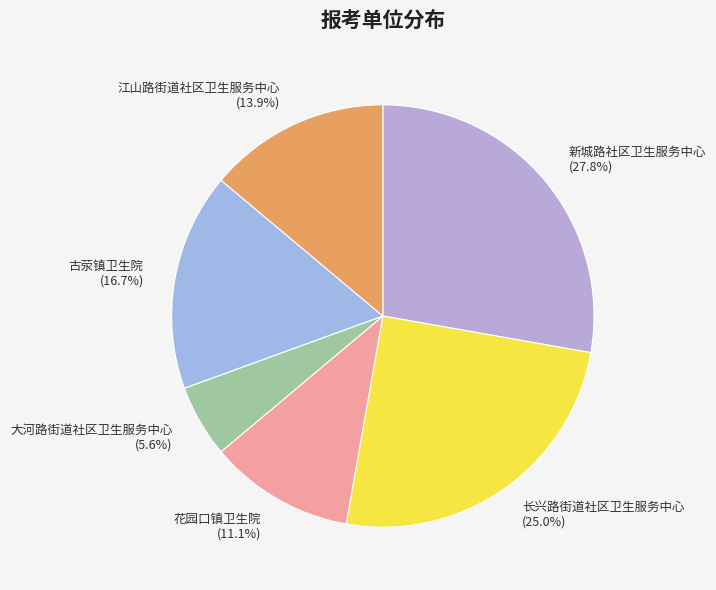

Is it true that 长兴路街道社区卫生服务中心 is 25% of the pie?

True